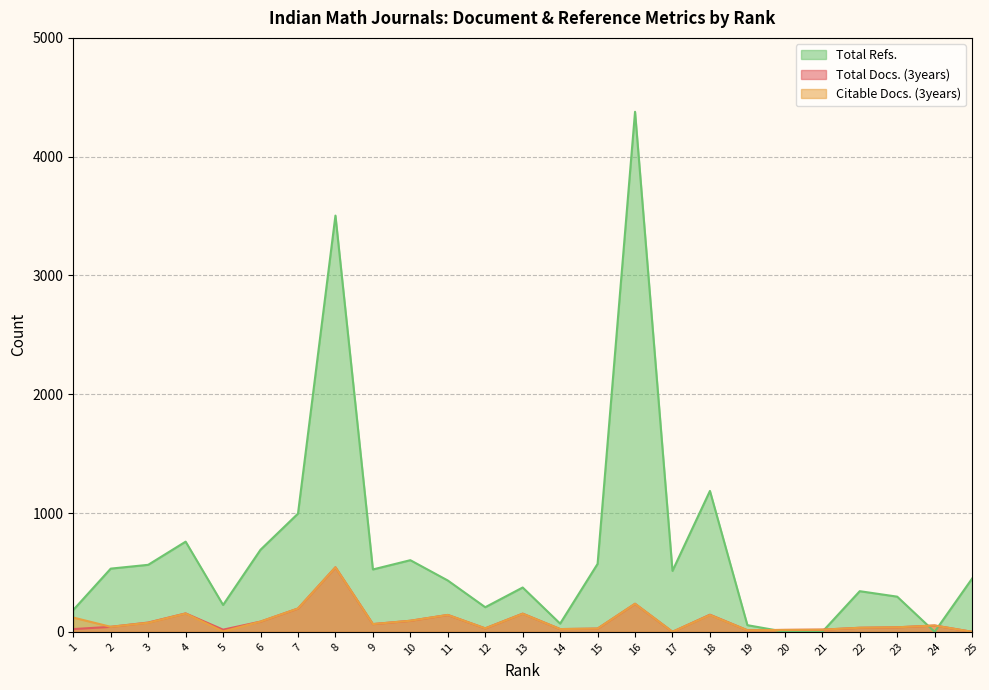

Reading right to left, what are all the values shown in this chart?

Total Docs. (3years): 0	53	38	34	18	16	13	144	0	236	27	23	153	29	142	93	65	543	196	86	18	155	78	42	23
Citable Docs. (3years): 0	53	38	34	18	16	13	142	0	236	27	23	152	29	142	93	65	543	196	86	3	154	76	42	120
Total Refs.: 448	0	296	342	0	0	56	1186	513	4378	572	69	373	207	432	603	525	3504	995	691	226	759	564	532	184